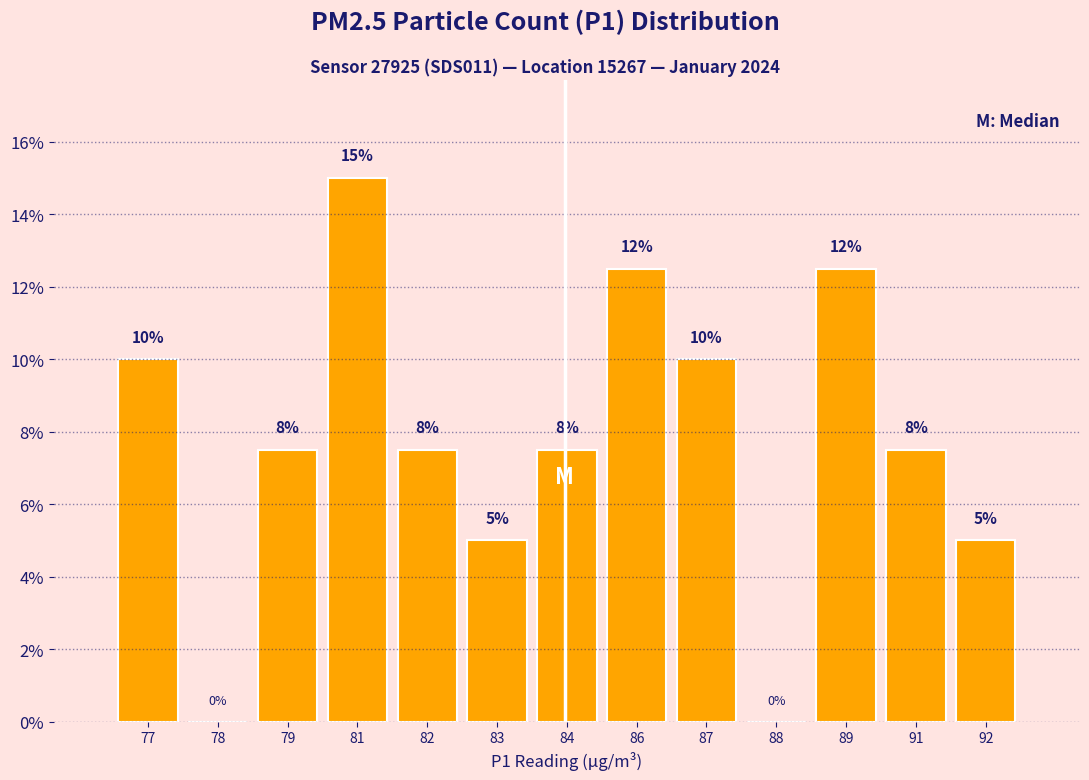

Between 79 and 89, which is larger?

89